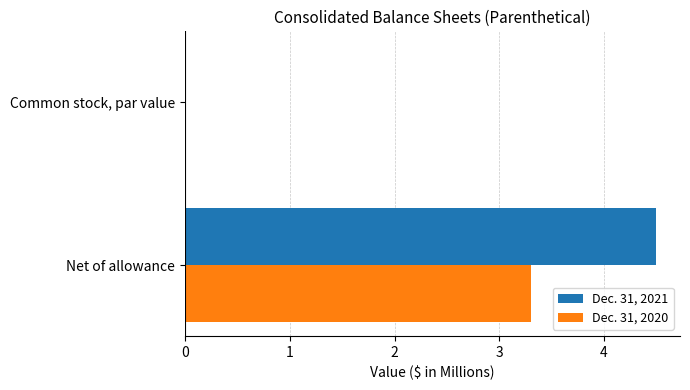

At which category is the sum across all series the highest?

Net of allowance